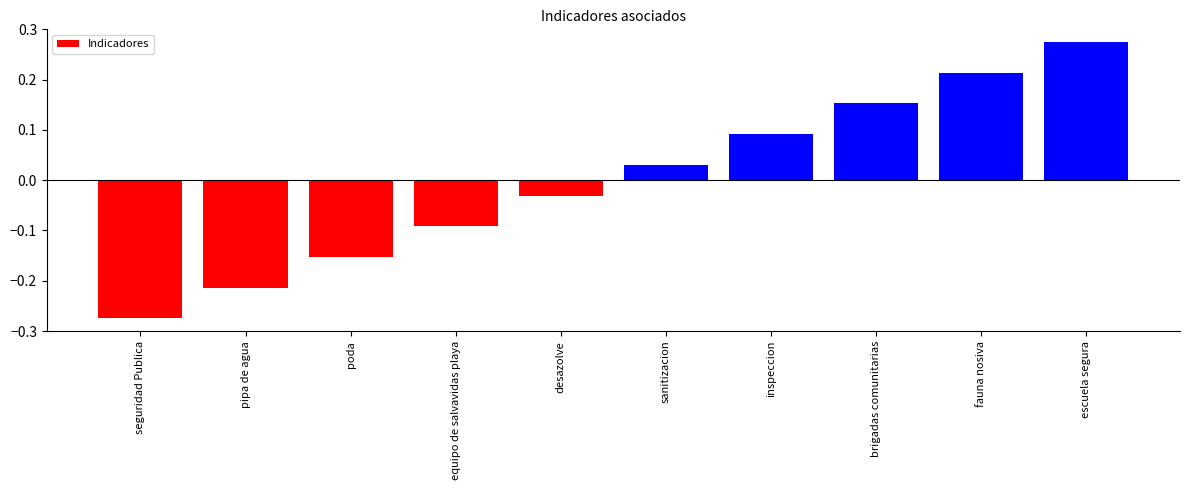

Where does the data first go above 0?

sanitizacion